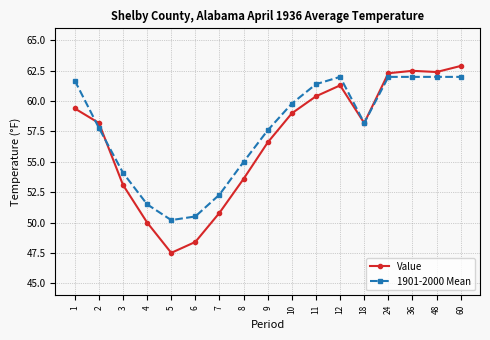

At which category does Value reach its first local peak?

12